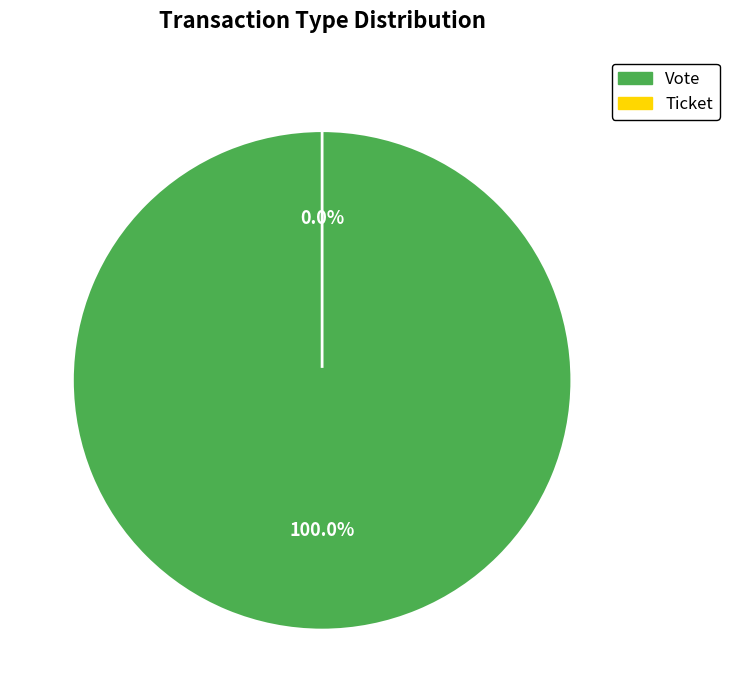

What percentage is NOT represented by Ticket?

100.0%